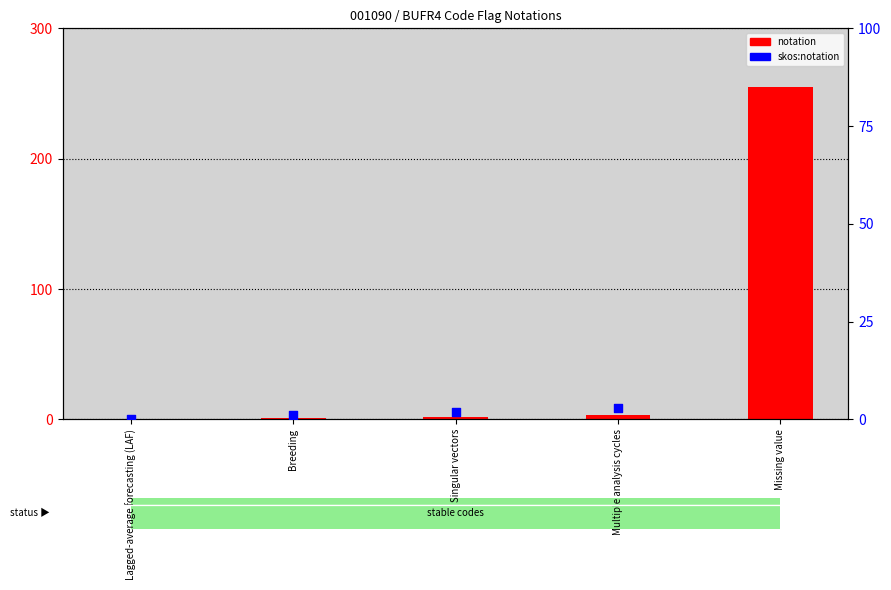

Which series has the largest total across all categories?

notation